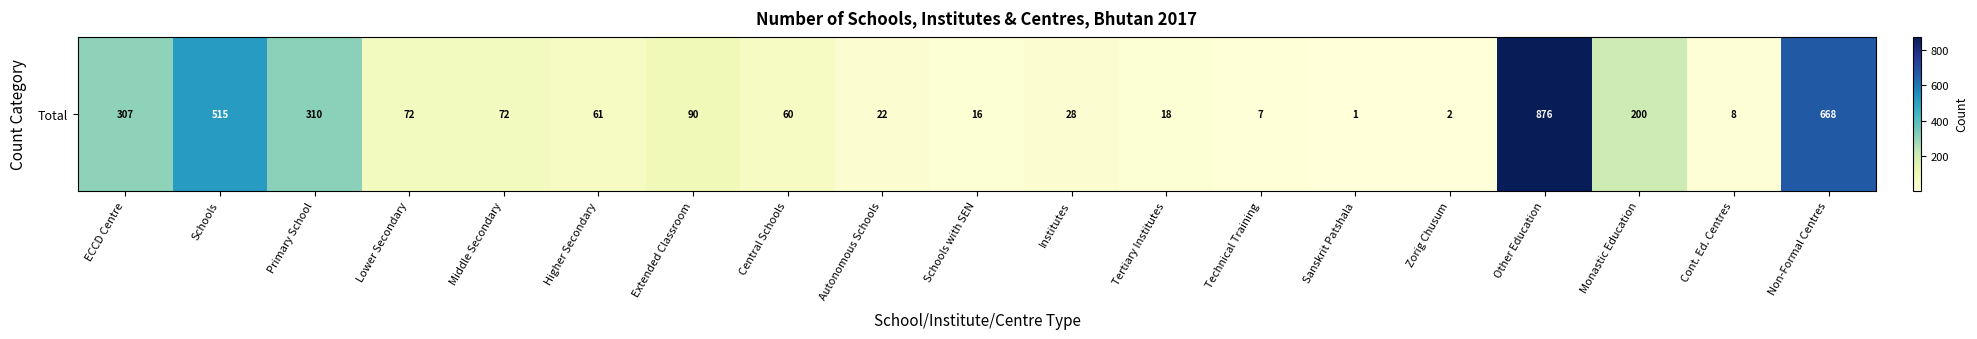

Is it true that the value at Extended Classroom is 90?

True